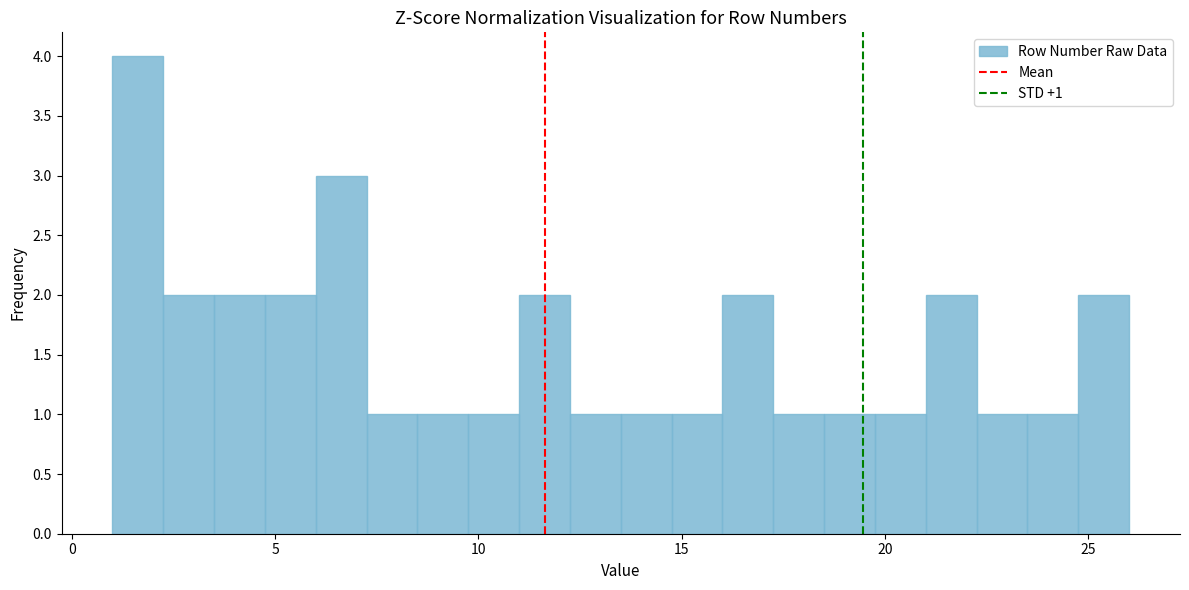

Around what value on the x-axis is the tallest bar? Give the approximate position of its centre, as read against the axis.

1.5